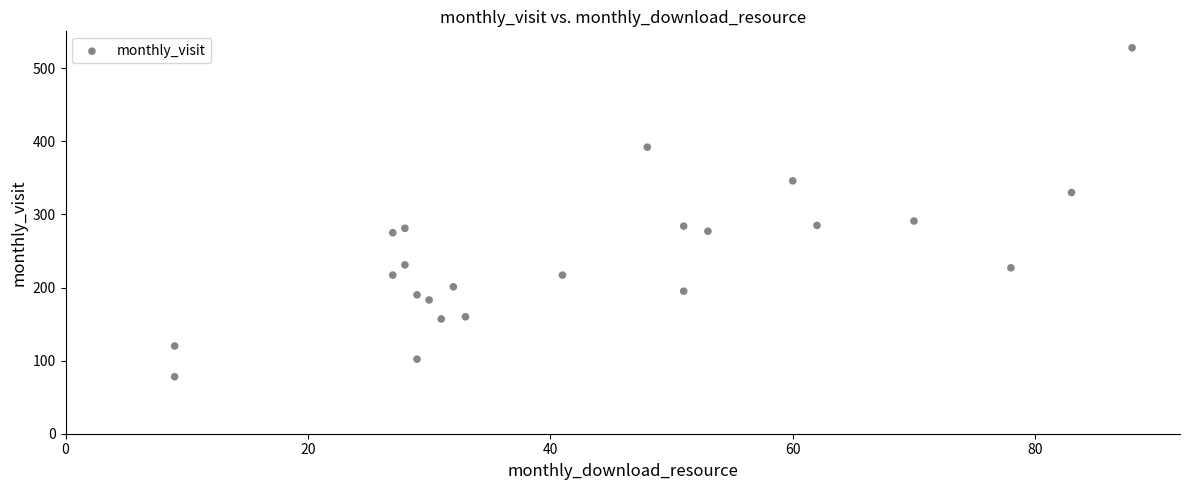

What Y value in the scatter plot is closest to 303?

291